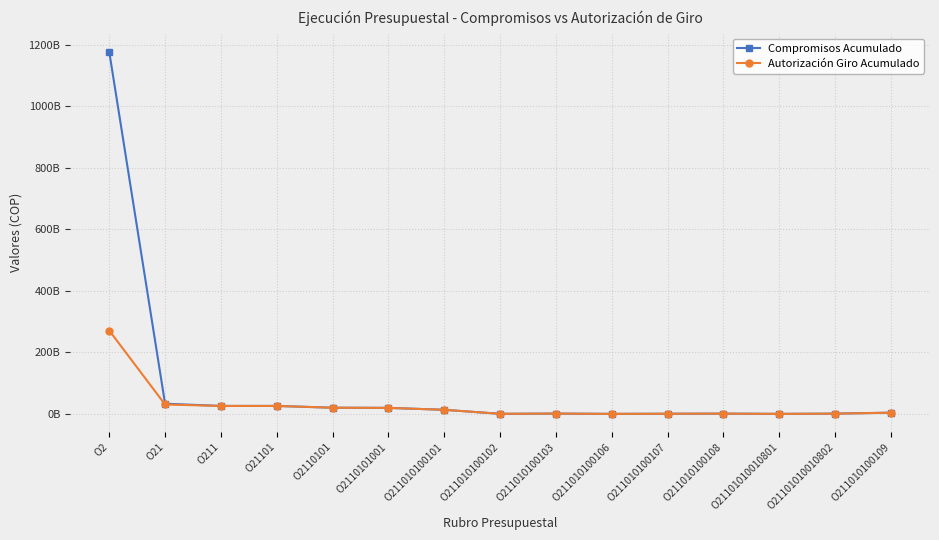

Which series has the largest total across all categories?

Compromisos Acumulado